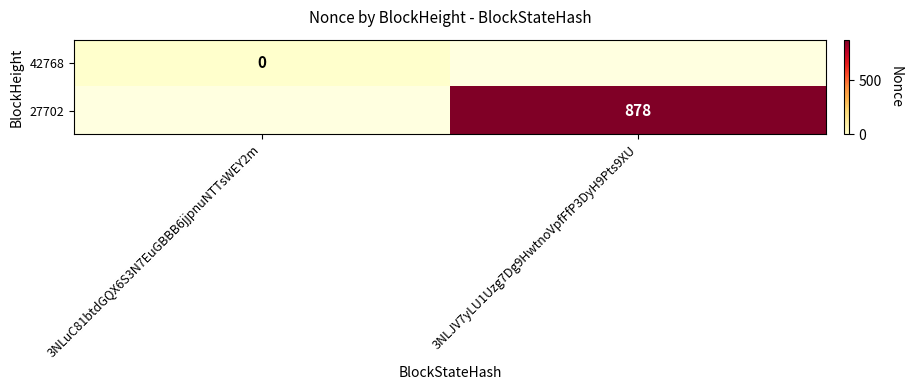

True or false: 27702 has a value of 878.0 at 3NLJV7yLU1Uzg7Dg9HwtnoVpfFfP3DyH9Pts9XU.

True